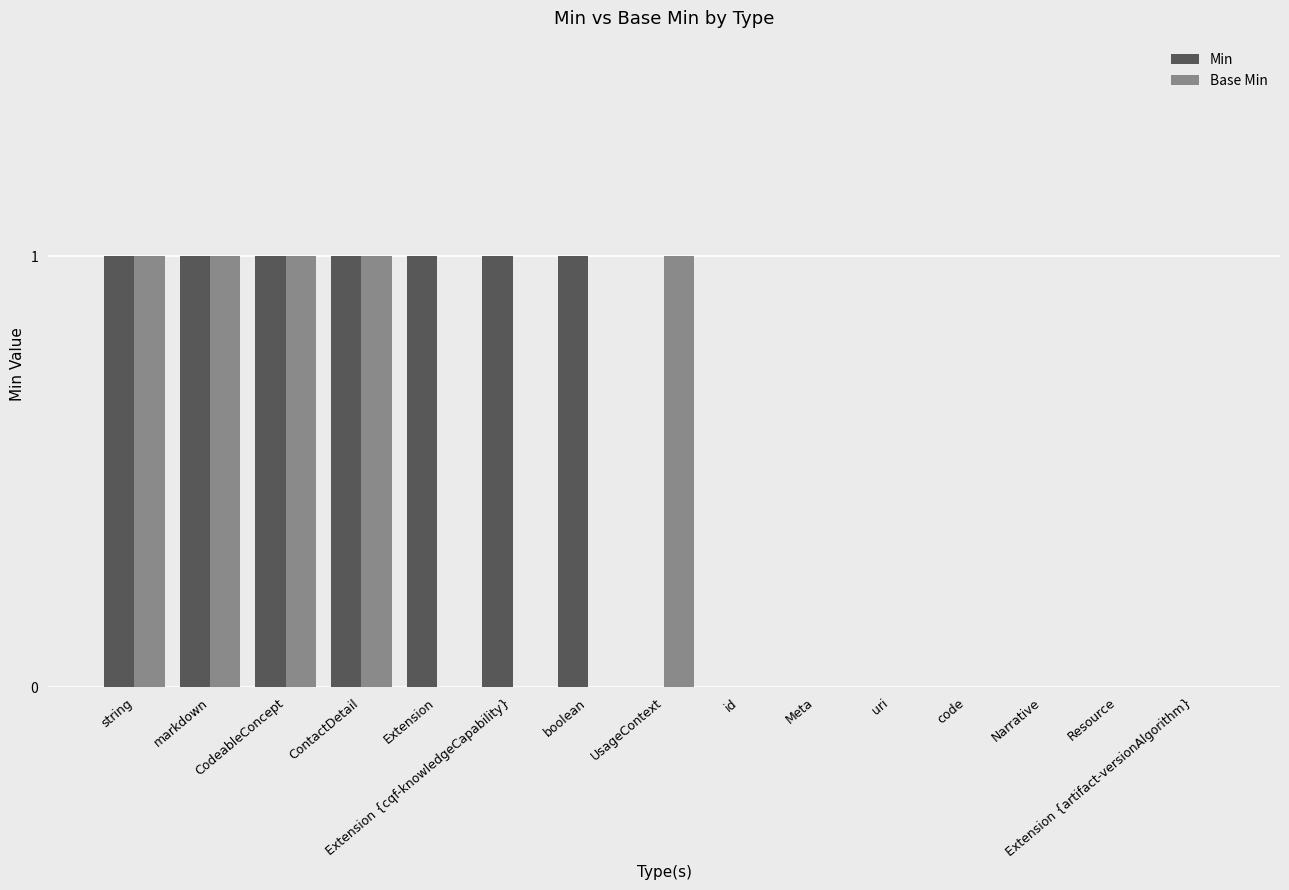

Between UsageContext and Narrative, which series saw the biggest shift?

Base Min